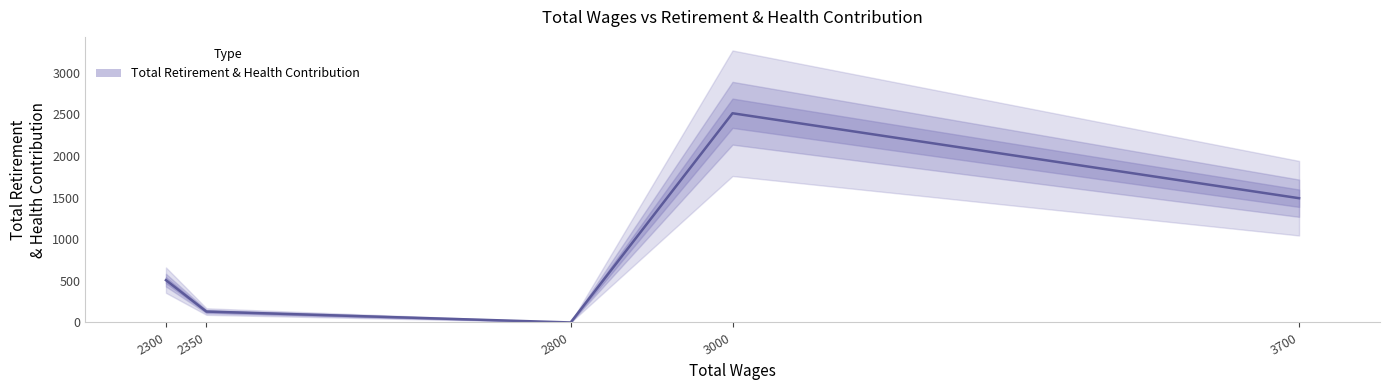

Reading right to left, transcribe all the data shown in this chart.

3700=1492	3000=2512	2800=0	2350=131	2300=508